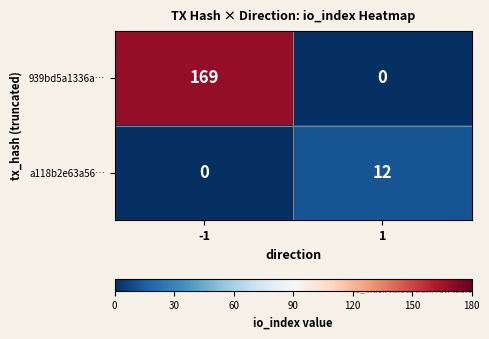

What is the maximum value for a118b2e63a56…?

12